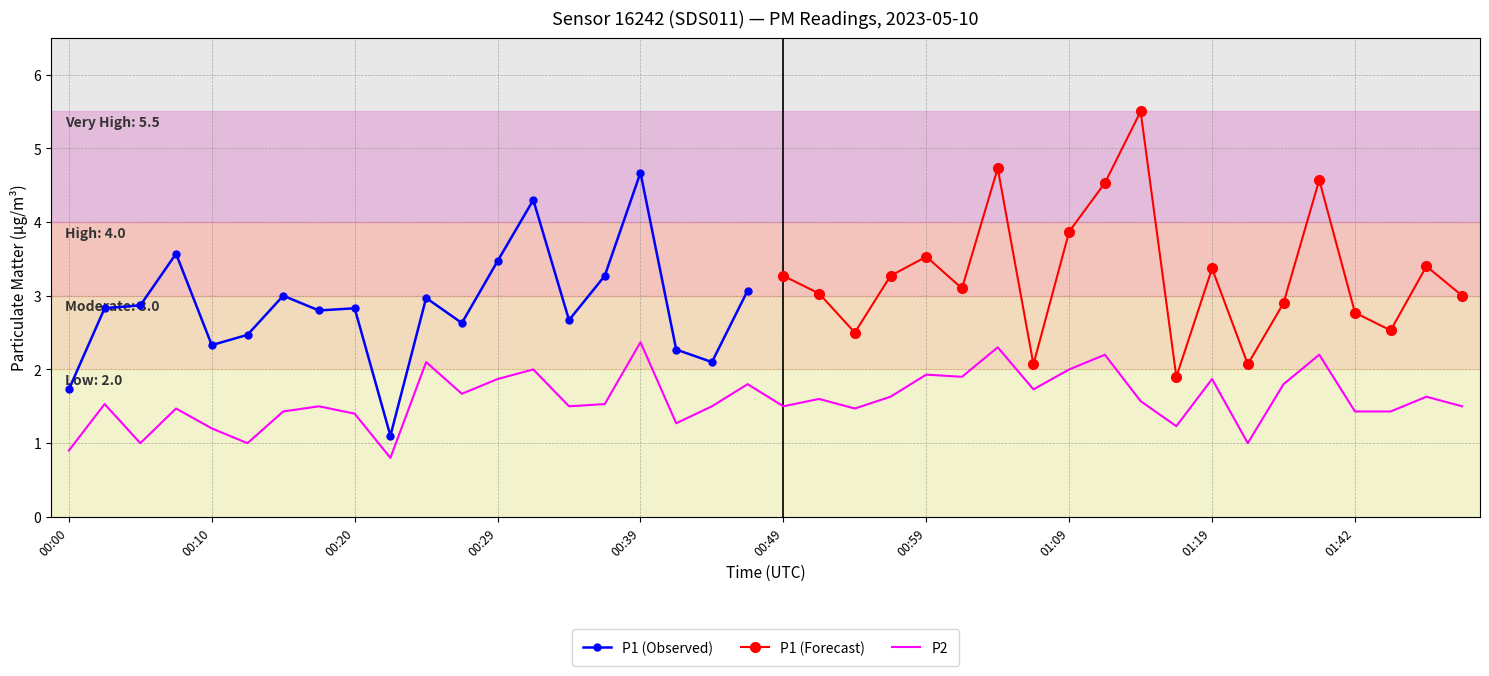

Is it true that P2 equals 2.4 at 00:39?

True